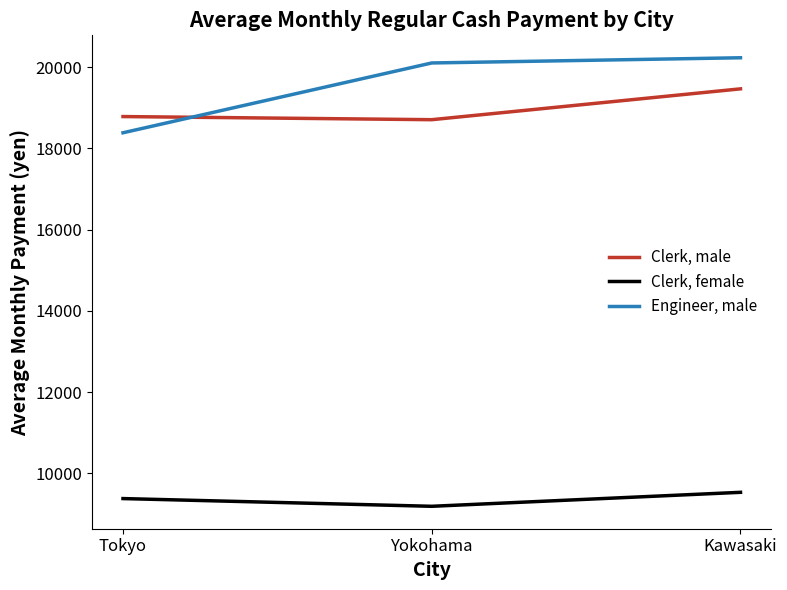

At which category is the sum across all series the highest?

Kawasaki